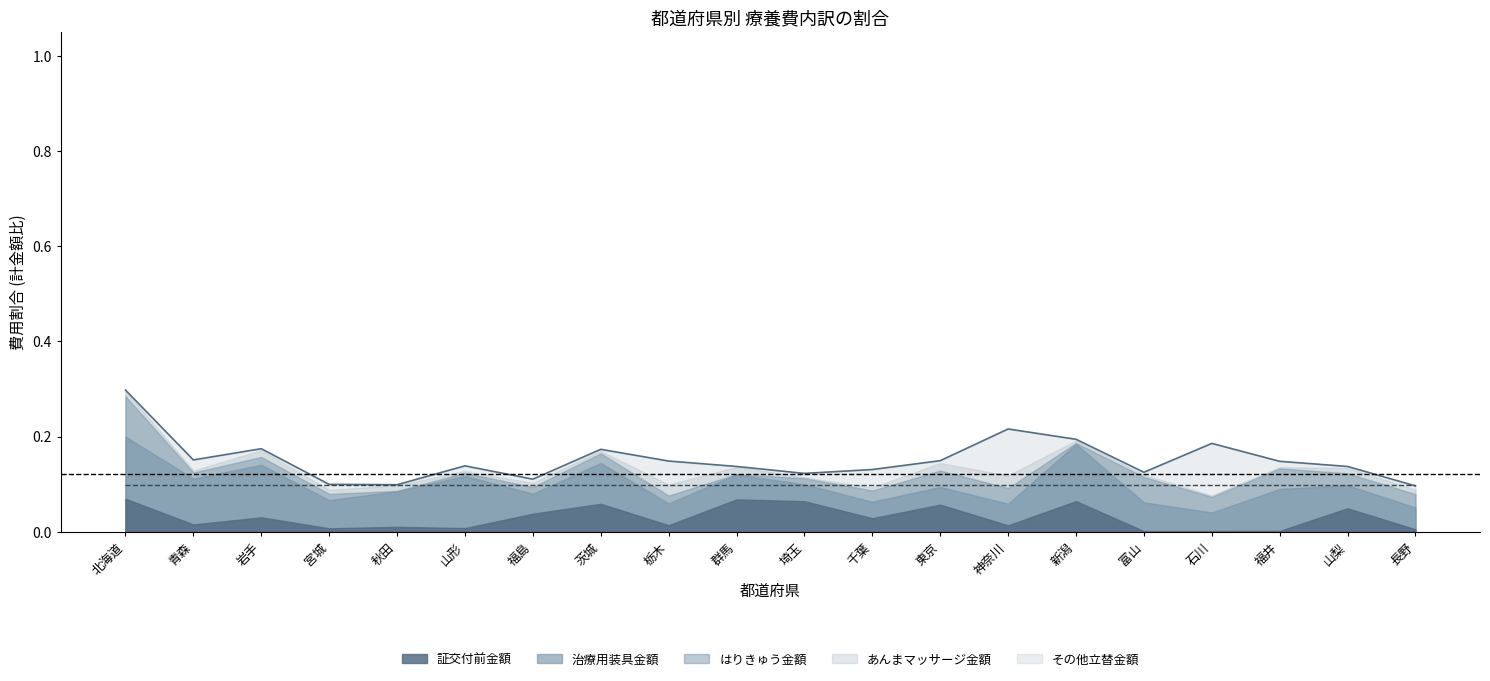

What is the difference between the values at 埼玉 and 神奈川?

0.1